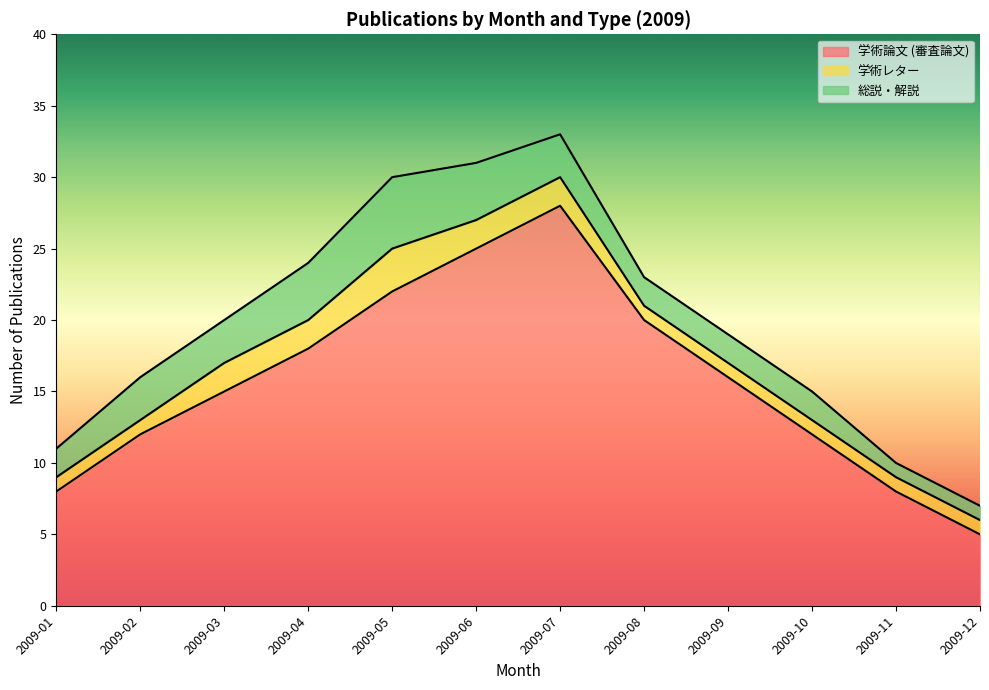

Rank the series by their maximum value, from highest to lowest.

学術論文 (審査論文), 総説・解説, 学術レター